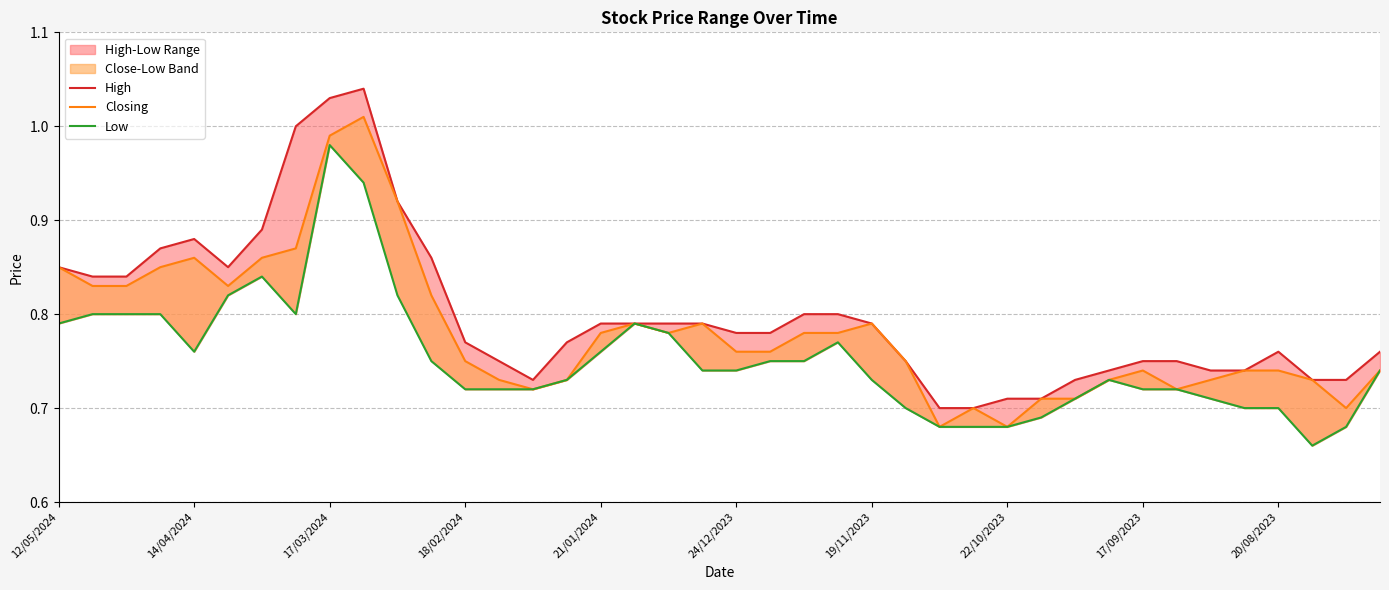

What is the total value across all series at 21?

2.3